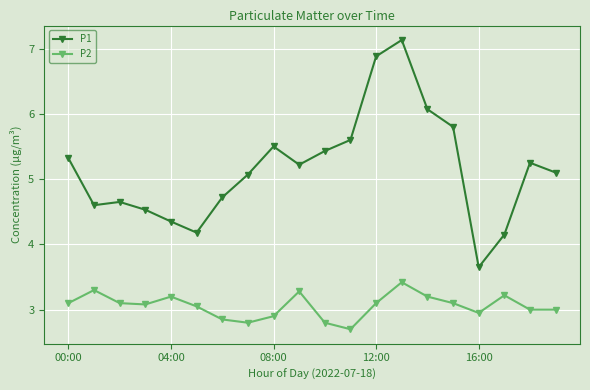

What is the maximum value for P2?

3.4